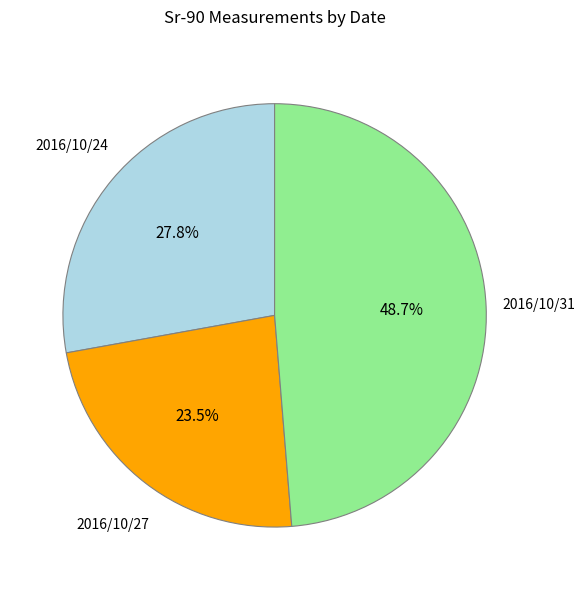

Do 2016/10/31 and 2016/10/24 together represent more than half of the pie?

Yes